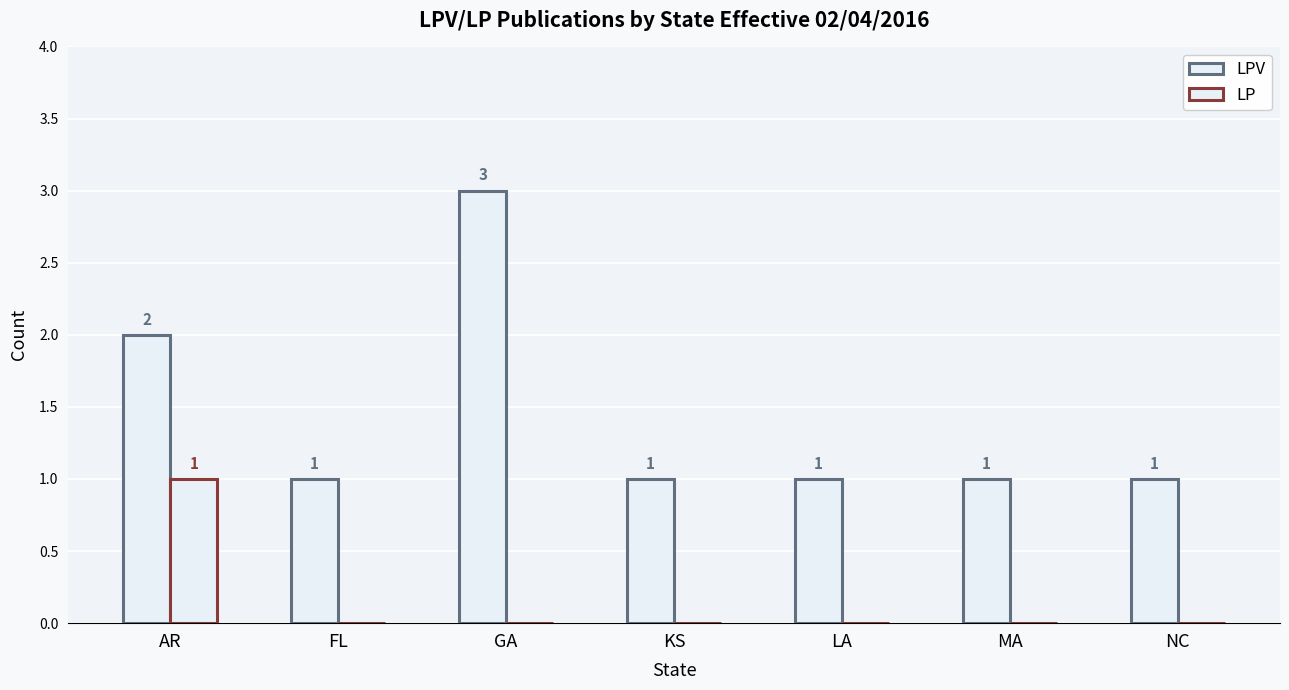

List the series in order of their overall mean, lowest first.

LP, LPV